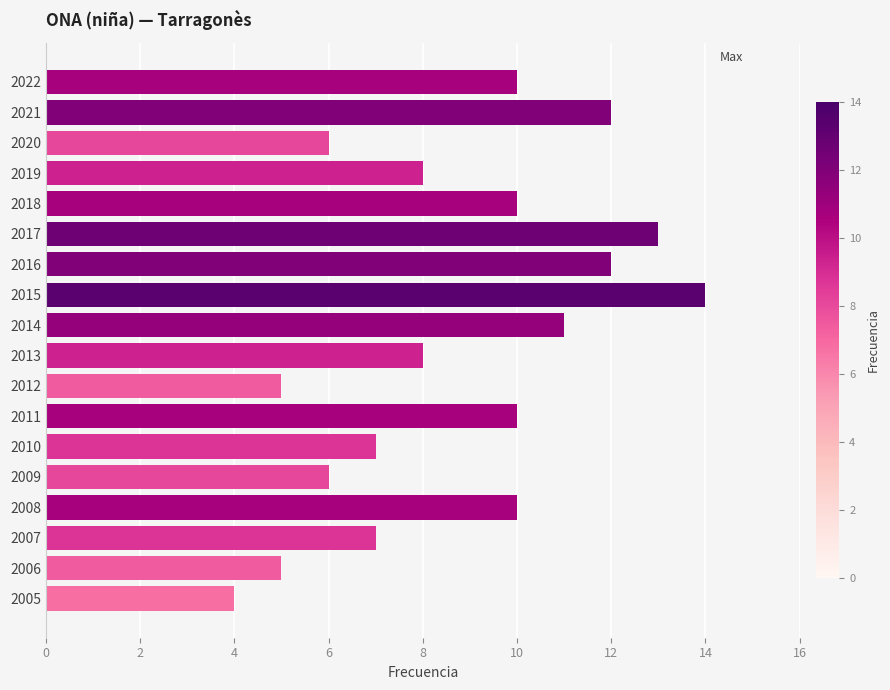

Reading top to bottom, transcribe all the data shown in this chart.

10	12	6	8	10	13	12	14	11	8	5	10	7	6	10	7	5	4